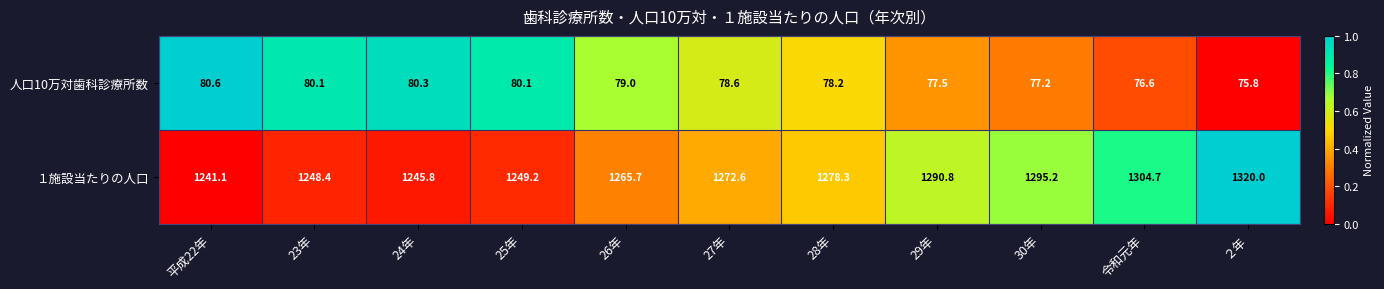

Reading left to right, list all the values displayed in this chart.

人口10万対歯科診療所数: 平成22年=80.6	23年=80.1	24年=80.3	25年=80.1	26年=79.0	27年=78.6	28年=78.2	29年=77.5	30年=77.2	令和元年=76.6	２年=75.8
１施設当たりの人口: 平成22年=1241.1	23年=1248.4	24年=1245.8	25年=1249.2	26年=1265.7	27年=1272.6	28年=1278.3	29年=1290.8	30年=1295.2	令和元年=1304.7	２年=1320.0